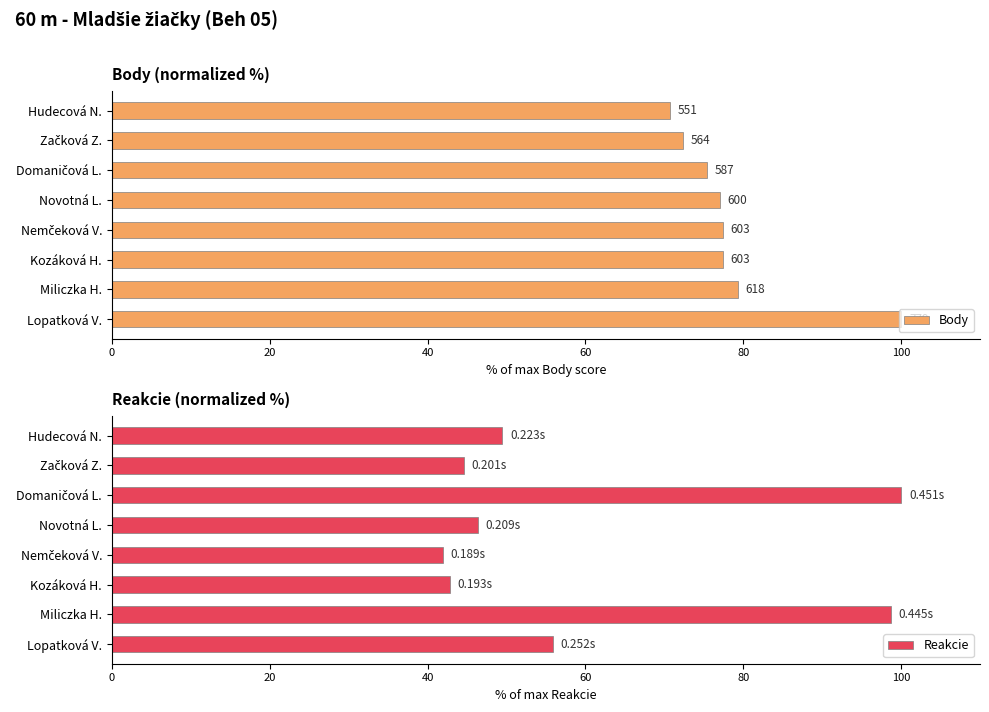

At which label is Reakcie closest to 70?

Lopatková V.